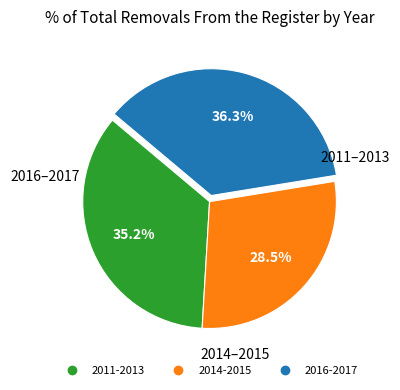

Does any single category account for the majority?

No